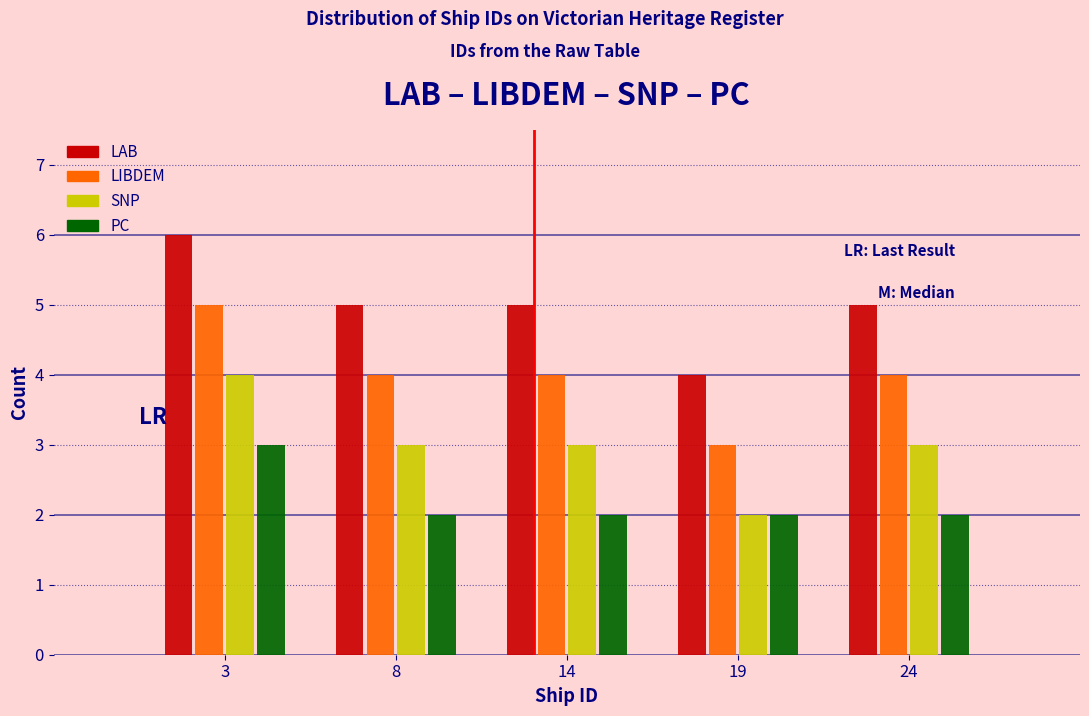

Reading left to right, what are all the values shown in this chart?

LAB: 6	5	5	4	5
LIBDEM: 5	4	4	3	4
SNP: 4	3	3	2	3
PC: 3	2	2	2	2